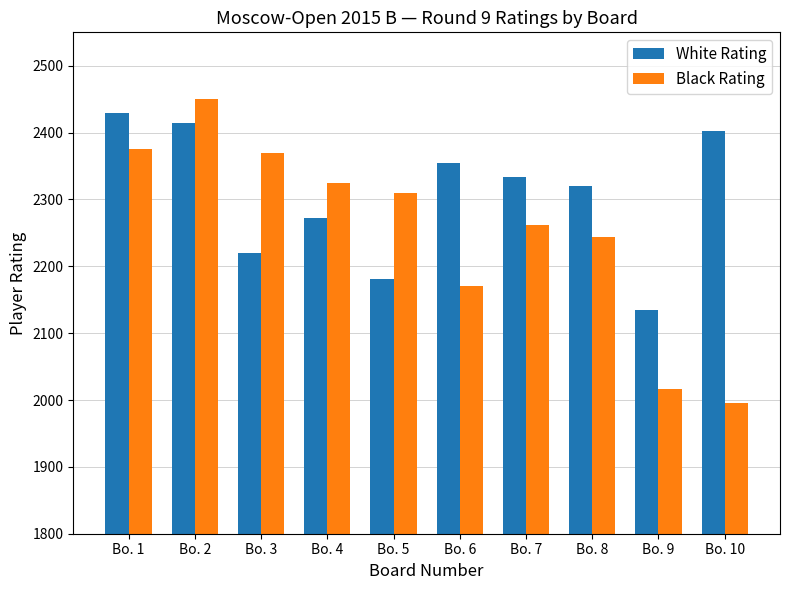

Reading left to right, what are all the values shown in this chart?

White Rating: 2429	2415	2220	2273	2181	2355	2334	2320	2134	2402
Black Rating: 2375	2451	2370	2324	2310	2170	2262	2244	2016	1996